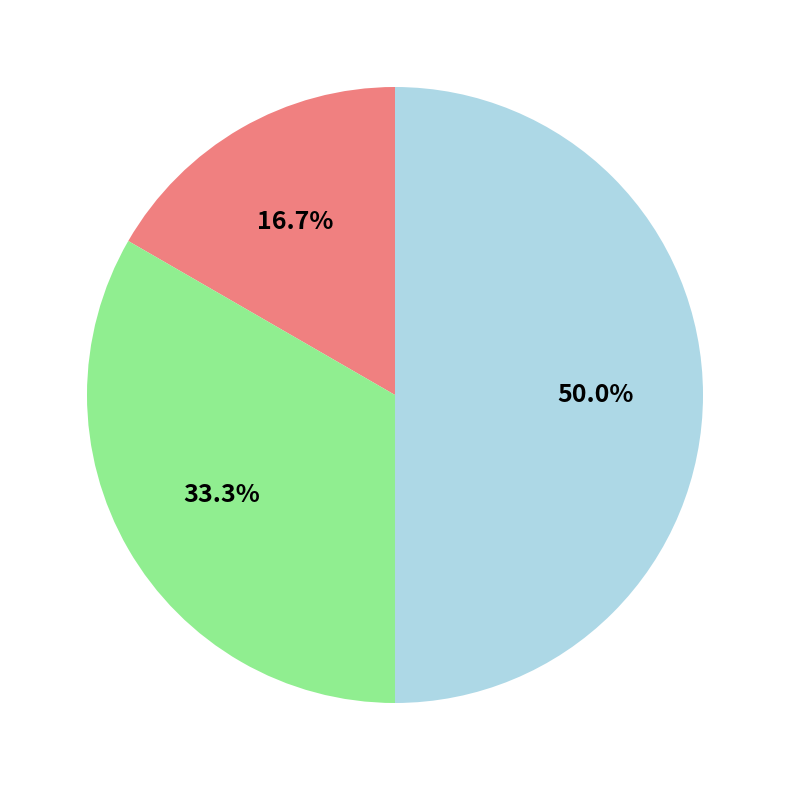

Rank the categories by value from highest to lowest.

Сумісництво, Суміщення, Основне місце роботи